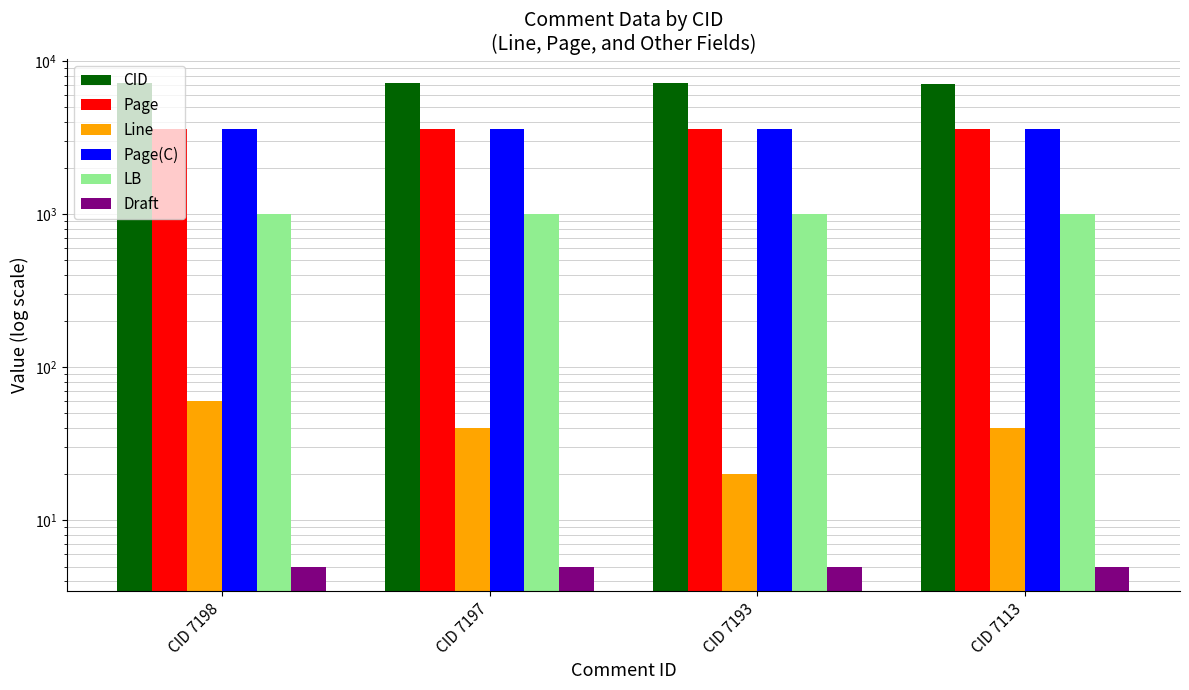

How many values in the Page(C) series exceed 3617?

1